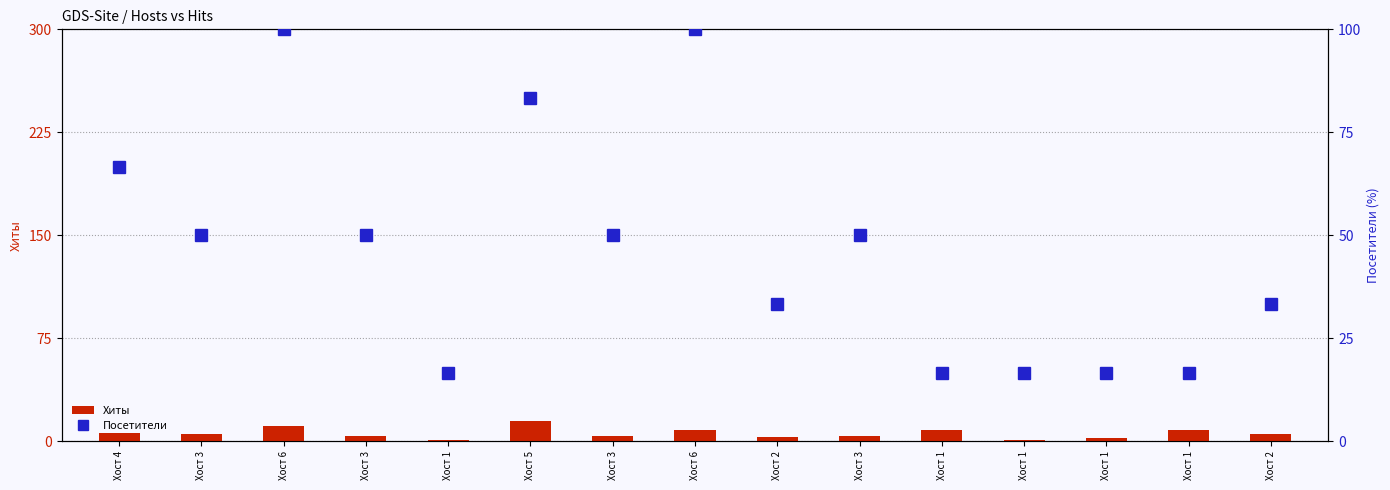

List the labels in order of Посетители value, smallest first.

Хост 1, Хост 1, Хост 1, Хост 1, Хост 1, Хост 2, Хост 2, Хост 3, Хост 3, Хост 3, Хост 3, Хост 4, Хост 5, Хост 6, Хост 6